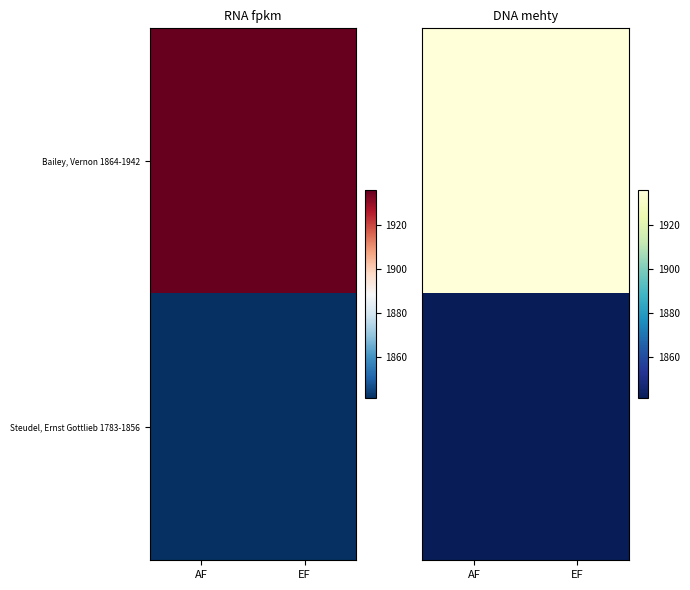

Rank the categories by Bailey, Vernon 1864-1942 value from highest to lowest.

AF, EF